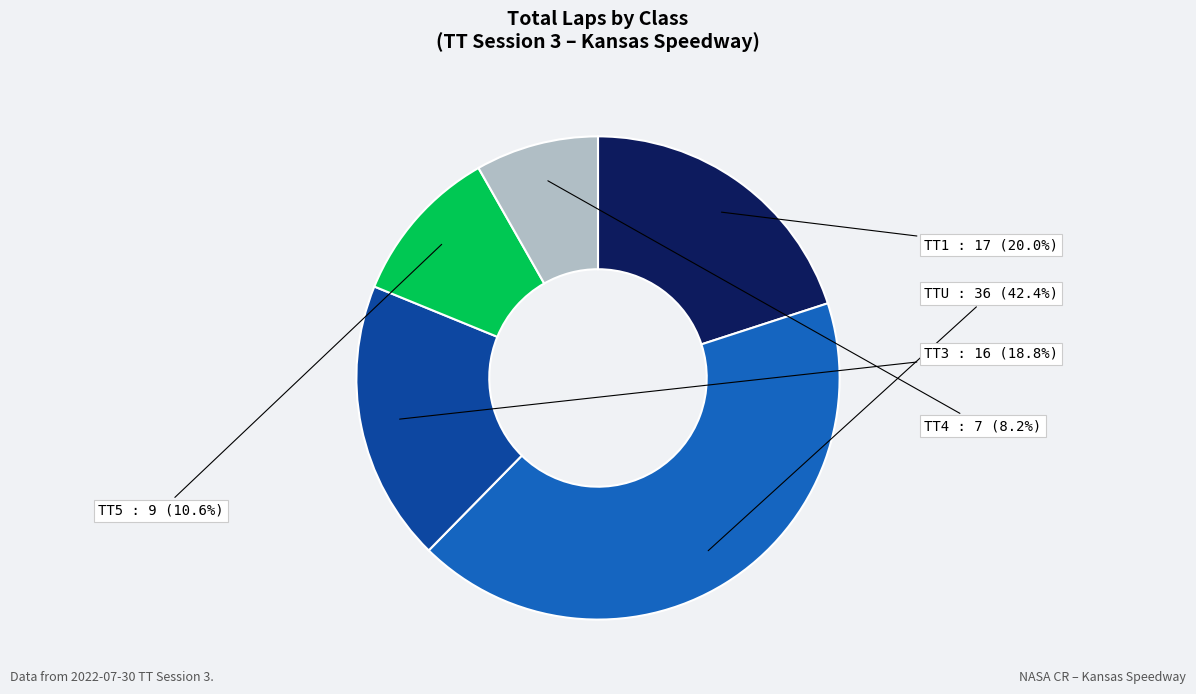

How many segments does this pie chart have?

5